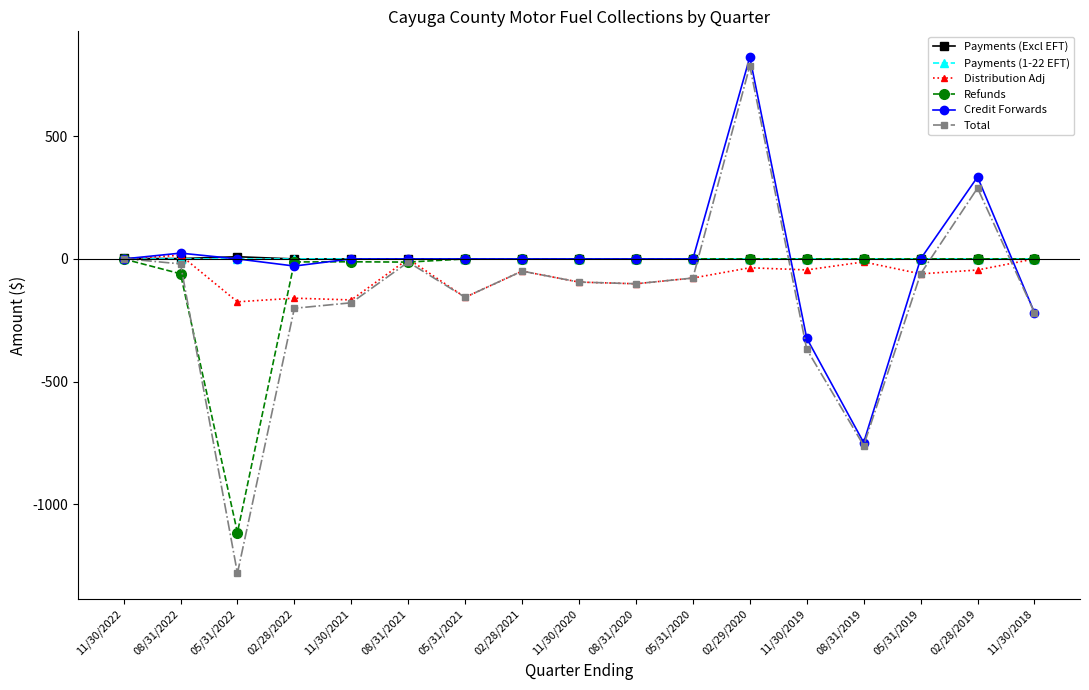

Which series has the widest spread of values?

Total